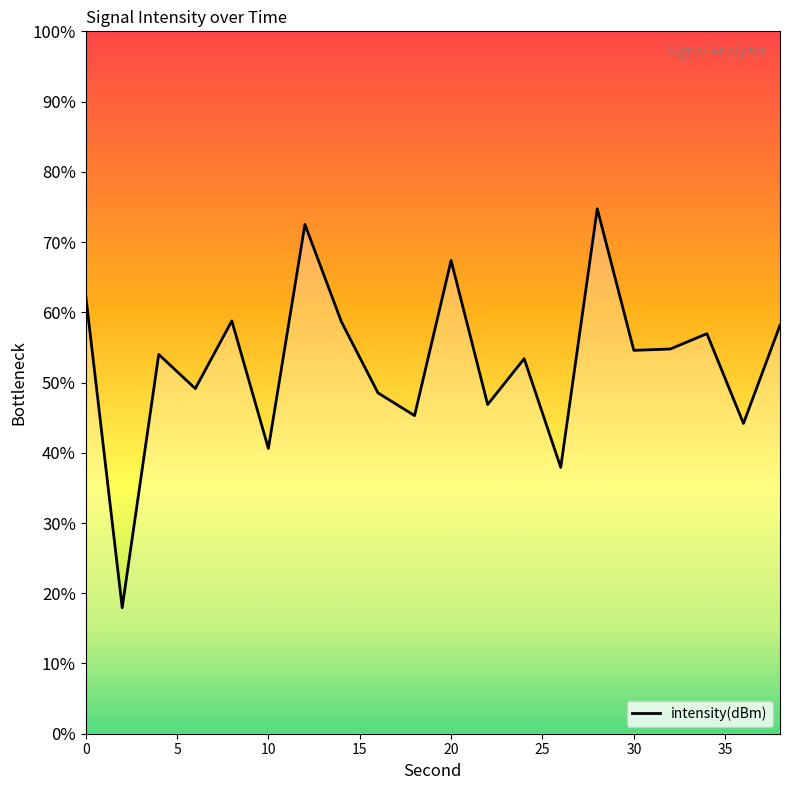

The value at 16 is -31.9. True or false?

False